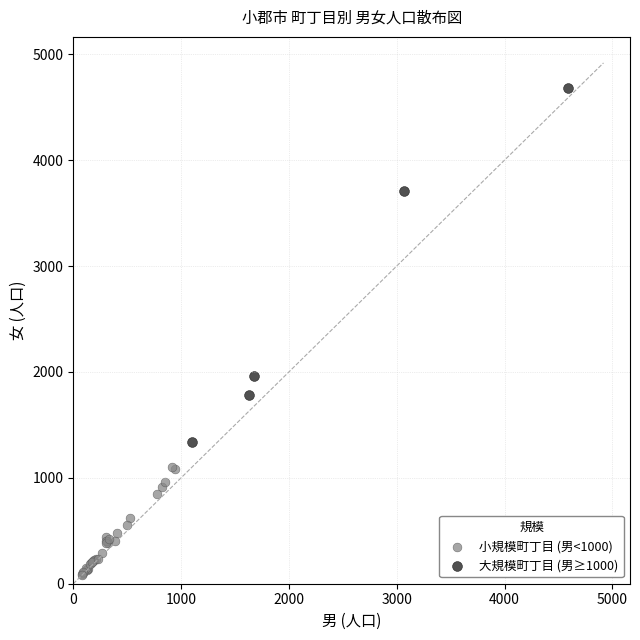

Which series has the largest Y range (max minus min)?

大規模町丁目 (男≥1000)